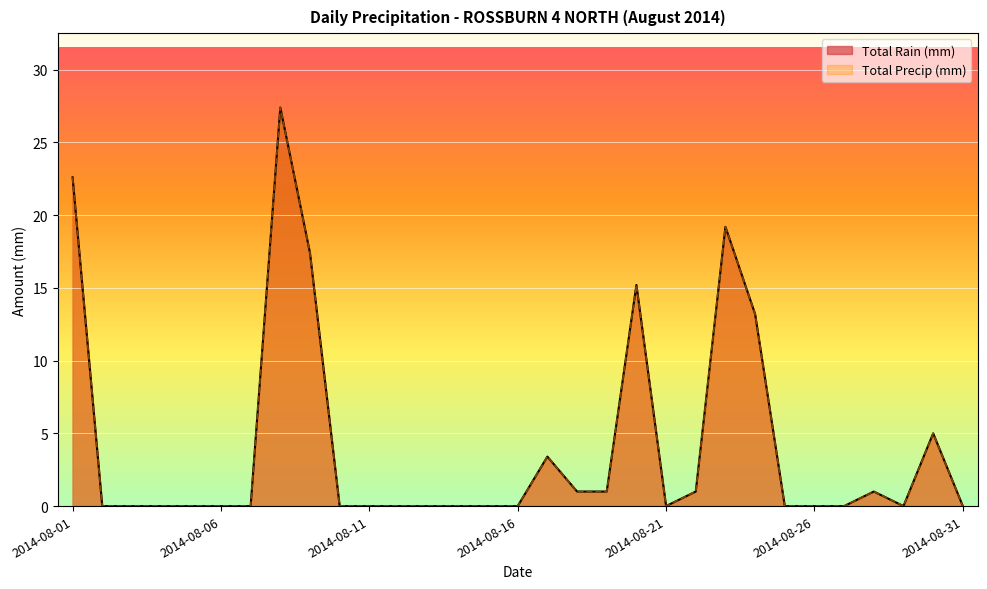

True or false: Total Precip (mm) and Total Rain (mm) cross at least once.

False